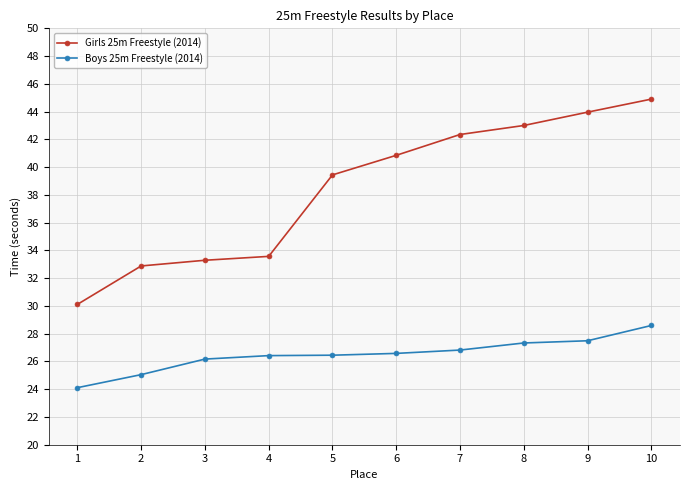

Which series has the largest total across all categories?

Girls 25m Freestyle (2014)